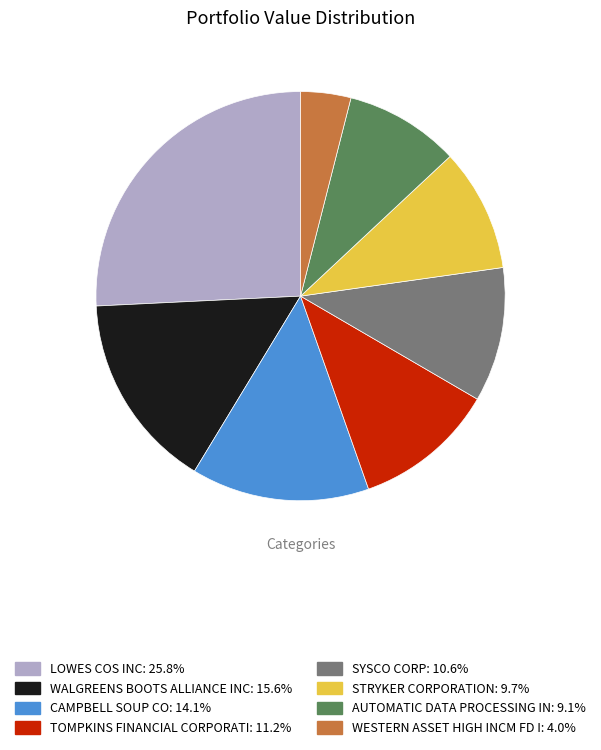

Combined, do AUTOMATIC DATA PROCESSING IN and SYSCO CORP account for over 50%?

No